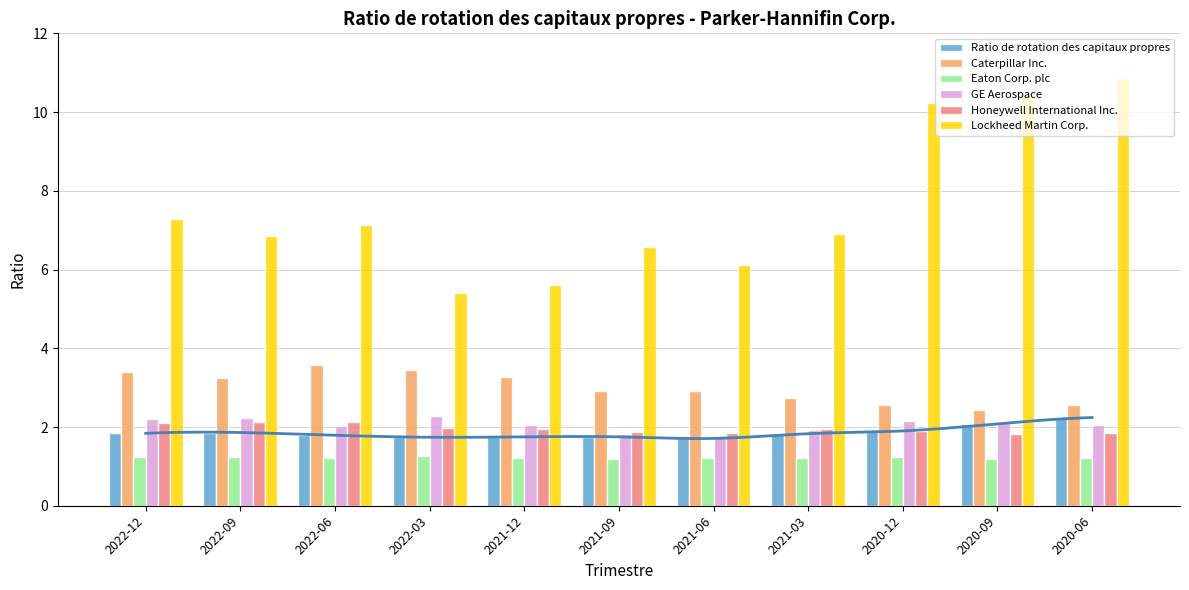

At which category is the sum across all series the highest?

2020-06